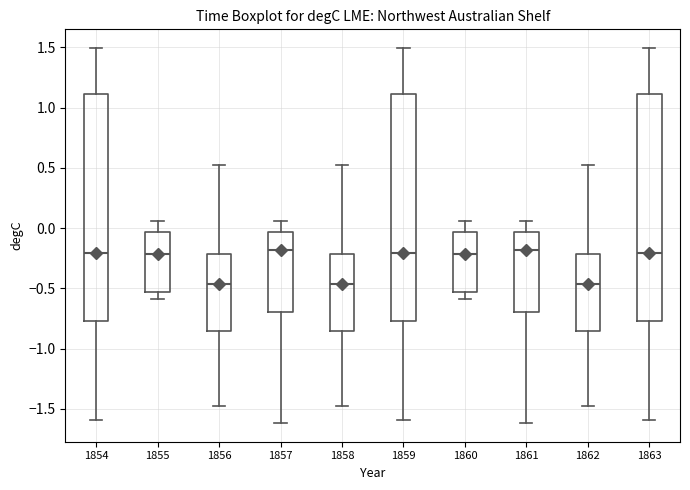

Reading left to right, read every box against the y-axis: the position of its median line, the range the box covers, and the ends of its whiskers. The values are not printed on the chart, so give them approximately, as read against the axis.

1854: median -0.20, box -0.75 to 1.10, whiskers -1.60 to 1.50
1855: median -0.20, box -0.55 to -0.05, whiskers -0.60 to 0.05
1856: median -0.45, box -0.85 to -0.20, whiskers -1.45 to 0.55
1857: median -0.20, box -0.70 to -0.05, whiskers -1.60 to 0.05
1858: median -0.45, box -0.85 to -0.20, whiskers -1.45 to 0.55
1859: median -0.20, box -0.75 to 1.10, whiskers -1.60 to 1.50
1860: median -0.20, box -0.55 to -0.05, whiskers -0.60 to 0.05
1861: median -0.20, box -0.70 to -0.05, whiskers -1.60 to 0.05
1862: median -0.45, box -0.85 to -0.20, whiskers -1.45 to 0.55
1863: median -0.20, box -0.75 to 1.10, whiskers -1.60 to 1.50